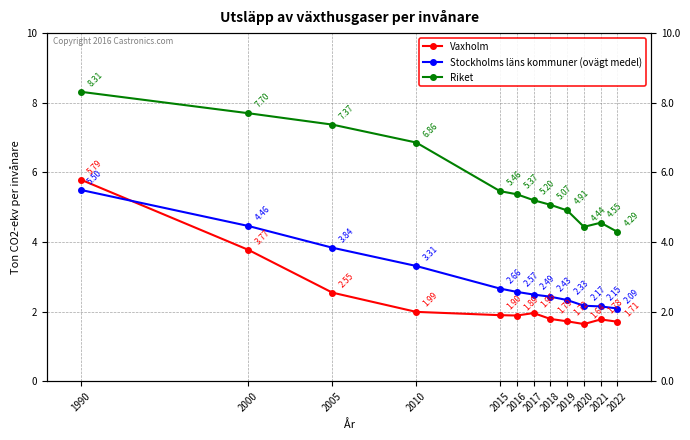

List the series in order of their overall mean, highest first.

Riket, Stockholms läns kommuner (ovägt medel), Vaxholm